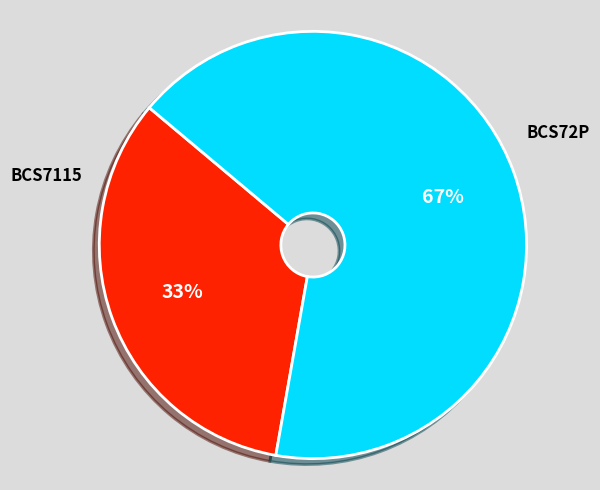

Is the sum of BCS7115 and BCS72P greater than half?

Yes